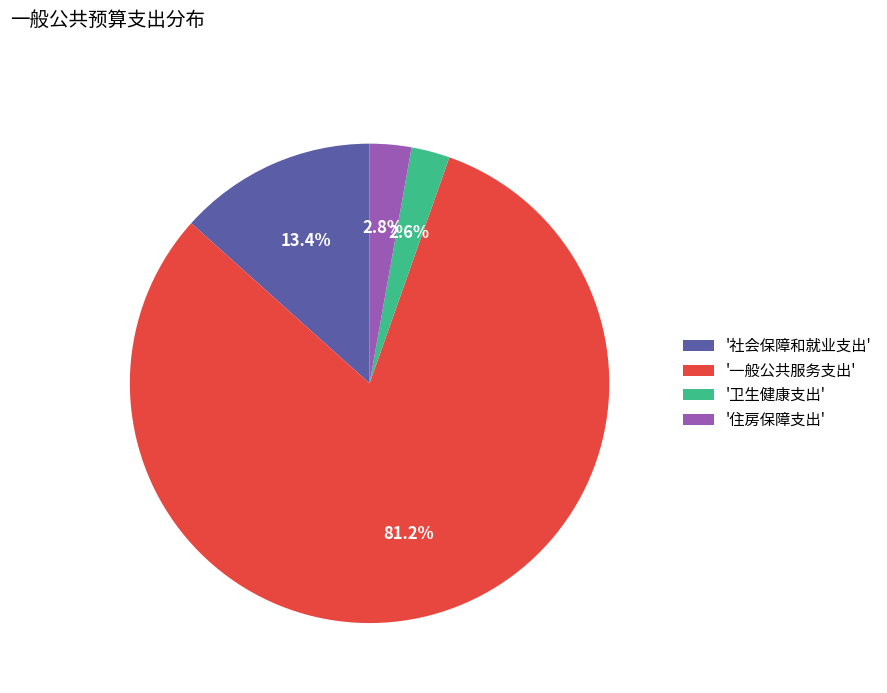

How many segments does this pie chart have?

4